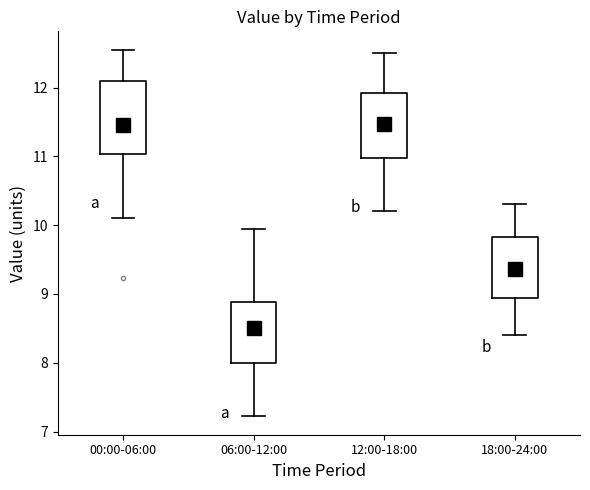

Reading left to right, read every box against the y-axis: the position of its median line, the range the box covers, and the ends of its whiskers. The values are not printed on the chart, so give them approximately, as read against the axis.

00:00-06:00: median 11.6, box 11.0 to 12.1, whiskers 10.1 to 12.6
06:00-12:00: median 8.4, box 8.0 to 8.9, whiskers 7.2 to 10.0
12:00-18:00: median 11.5, box 11.0 to 11.9, whiskers 10.2 to 12.5
18:00-24:00: median 9.4, box 8.9 to 9.8, whiskers 8.4 to 10.3